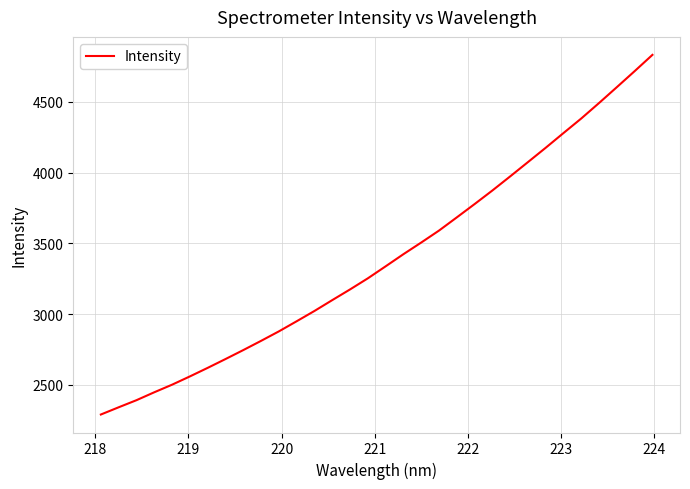

What is the minimum value shown in the chart?

2290.8